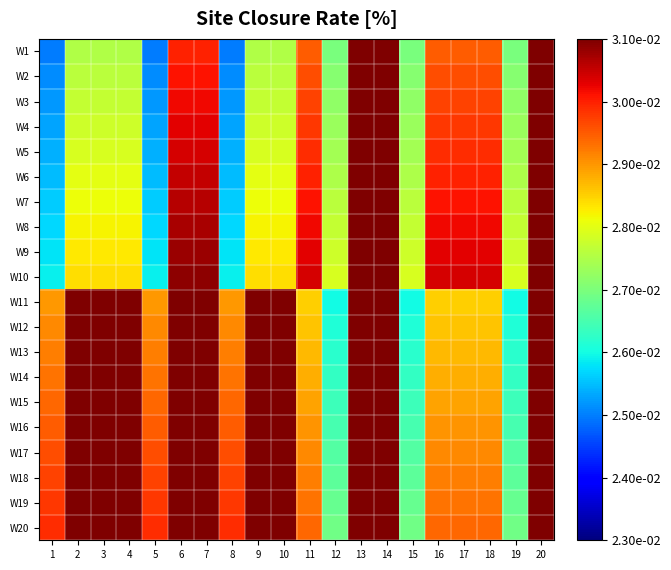

Reading left to right, transcribe all the data shown in this chart.

W1: 1=0.0	2=0.0	3=0.0	4=0.0	5=0.0	6=0.0	7=0.0	8=0.0	9=0.0	10=0.0	11=0.0	12=0.0	13=0.0	14=0.0	15=0.0	16=0.0	17=0.0	18=0.0	19=0.0	20=0.0
W2: 1=0.0	2=0.0	3=0.0	4=0.0	5=0.0	6=0.0	7=0.0	8=0.0	9=0.0	10=0.0	11=0.0	12=0.0	13=0.0	14=0.0	15=0.0	16=0.0	17=0.0	18=0.0	19=0.0	20=0.0
W3: 1=0.0	2=0.0	3=0.0	4=0.0	5=0.0	6=0.0	7=0.0	8=0.0	9=0.0	10=0.0	11=0.0	12=0.0	13=0.0	14=0.0	15=0.0	16=0.0	17=0.0	18=0.0	19=0.0	20=0.0
W4: 1=0.0	2=0.0	3=0.0	4=0.0	5=0.0	6=0.0	7=0.0	8=0.0	9=0.0	10=0.0	11=0.0	12=0.0	13=0.0	14=0.0	15=0.0	16=0.0	17=0.0	18=0.0	19=0.0	20=0.0
W5: 1=0.0	2=0.0	3=0.0	4=0.0	5=0.0	6=0.0	7=0.0	8=0.0	9=0.0	10=0.0	11=0.0	12=0.0	13=0.0	14=0.0	15=0.0	16=0.0	17=0.0	18=0.0	19=0.0	20=0.0
W6: 1=0.0	2=0.0	3=0.0	4=0.0	5=0.0	6=0.0	7=0.0	8=0.0	9=0.0	10=0.0	11=0.0	12=0.0	13=0.0	14=0.0	15=0.0	16=0.0	17=0.0	18=0.0	19=0.0	20=0.0
W7: 1=0.0	2=0.0	3=0.0	4=0.0	5=0.0	6=0.0	7=0.0	8=0.0	9=0.0	10=0.0	11=0.0	12=0.0	13=0.0	14=0.0	15=0.0	16=0.0	17=0.0	18=0.0	19=0.0	20=0.0
W8: 1=0.0	2=0.0	3=0.0	4=0.0	5=0.0	6=0.0	7=0.0	8=0.0	9=0.0	10=0.0	11=0.0	12=0.0	13=0.0	14=0.0	15=0.0	16=0.0	17=0.0	18=0.0	19=0.0	20=0.0
W9: 1=0.0	2=0.0	3=0.0	4=0.0	5=0.0	6=0.0	7=0.0	8=0.0	9=0.0	10=0.0	11=0.0	12=0.0	13=0.0	14=0.0	15=0.0	16=0.0	17=0.0	18=0.0	19=0.0	20=0.0
W10: 1=0.0	2=0.0	3=0.0	4=0.0	5=0.0	6=0.0	7=0.0	8=0.0	9=0.0	10=0.0	11=0.0	12=0.0	13=0.0	14=0.0	15=0.0	16=0.0	17=0.0	18=0.0	19=0.0	20=0.0
W11: 1=0.0	2=0.0	3=0.0	4=0.0	5=0.0	6=0.0	7=0.0	8=0.0	9=0.0	10=0.0	11=0.0	12=0.0	13=0.0	14=0.0	15=0.0	16=0.0	17=0.0	18=0.0	19=0.0	20=0.0
W12: 1=0.0	2=0.0	3=0.0	4=0.0	5=0.0	6=0.0	7=0.0	8=0.0	9=0.0	10=0.0	11=0.0	12=0.0	13=0.0	14=0.0	15=0.0	16=0.0	17=0.0	18=0.0	19=0.0	20=0.0
W13: 1=0.0	2=0.0	3=0.0	4=0.0	5=0.0	6=0.0	7=0.0	8=0.0	9=0.0	10=0.0	11=0.0	12=0.0	13=0.0	14=0.0	15=0.0	16=0.0	17=0.0	18=0.0	19=0.0	20=0.0
W14: 1=0.0	2=0.0	3=0.0	4=0.0	5=0.0	6=0.0	7=0.0	8=0.0	9=0.0	10=0.0	11=0.0	12=0.0	13=0.0	14=0.0	15=0.0	16=0.0	17=0.0	18=0.0	19=0.0	20=0.0
W15: 1=0.0	2=0.0	3=0.0	4=0.0	5=0.0	6=0.0	7=0.0	8=0.0	9=0.0	10=0.0	11=0.0	12=0.0	13=0.0	14=0.0	15=0.0	16=0.0	17=0.0	18=0.0	19=0.0	20=0.0
W16: 1=0.0	2=0.0	3=0.0	4=0.0	5=0.0	6=0.0	7=0.0	8=0.0	9=0.0	10=0.0	11=0.0	12=0.0	13=0.0	14=0.0	15=0.0	16=0.0	17=0.0	18=0.0	19=0.0	20=0.0
W17: 1=0.0	2=0.0	3=0.0	4=0.0	5=0.0	6=0.0	7=0.0	8=0.0	9=0.0	10=0.0	11=0.0	12=0.0	13=0.0	14=0.0	15=0.0	16=0.0	17=0.0	18=0.0	19=0.0	20=0.0
W18: 1=0.0	2=0.0	3=0.0	4=0.0	5=0.0	6=0.0	7=0.0	8=0.0	9=0.0	10=0.0	11=0.0	12=0.0	13=0.0	14=0.0	15=0.0	16=0.0	17=0.0	18=0.0	19=0.0	20=0.0
W19: 1=0.0	2=0.0	3=0.0	4=0.0	5=0.0	6=0.0	7=0.0	8=0.0	9=0.0	10=0.0	11=0.0	12=0.0	13=0.0	14=0.0	15=0.0	16=0.0	17=0.0	18=0.0	19=0.0	20=0.0
W20: 1=0.0	2=0.0	3=0.0	4=0.0	5=0.0	6=0.0	7=0.0	8=0.0	9=0.0	10=0.0	11=0.0	12=0.0	13=0.0	14=0.0	15=0.0	16=0.0	17=0.0	18=0.0	19=0.0	20=0.0